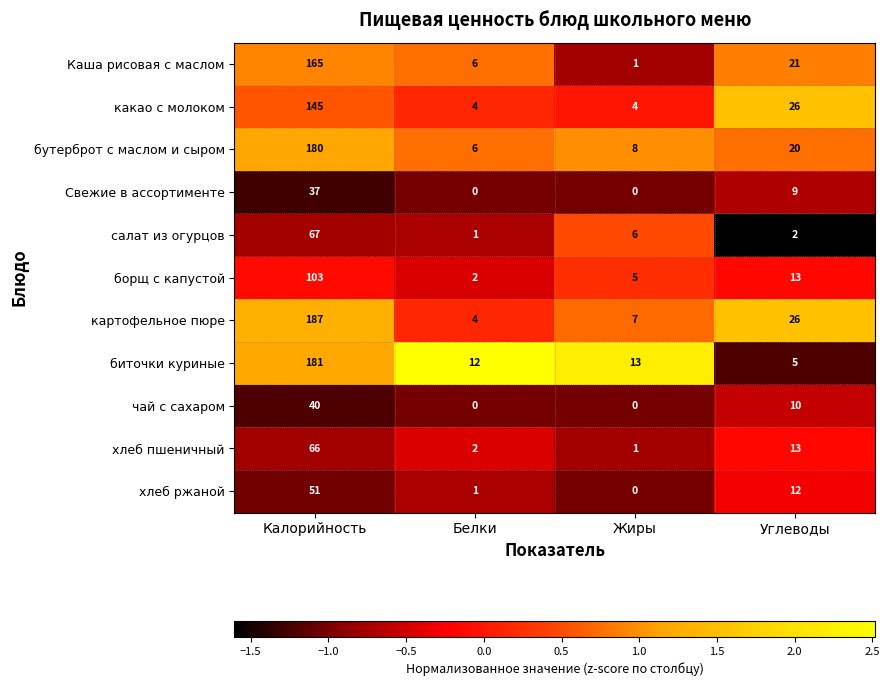

At which label does салат из огурцов first exceed 6?

Калорийность